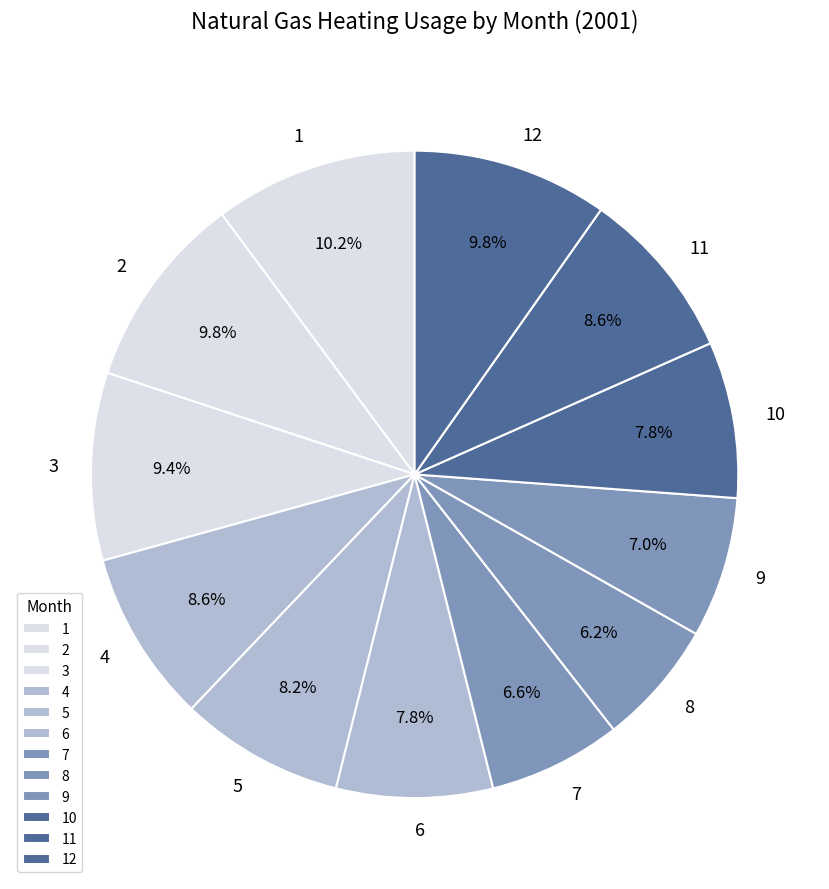

Does 2 account for over 50% of the chart?

No